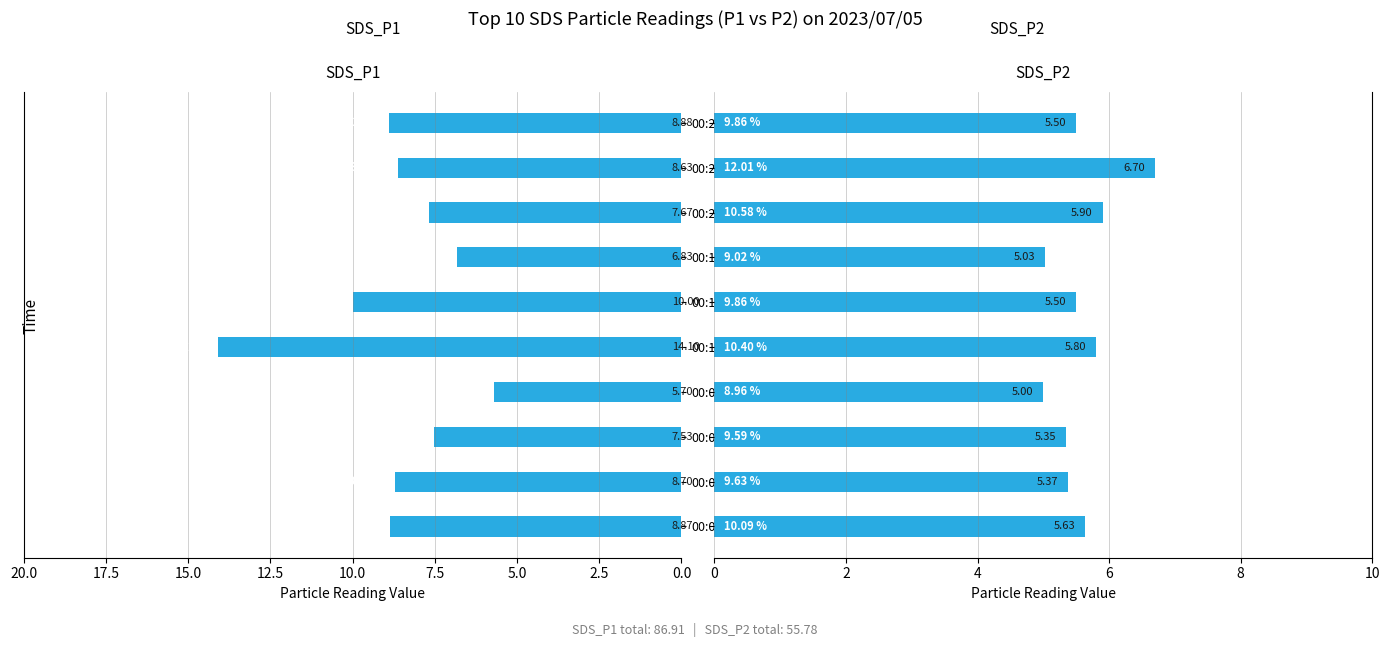

Reading left to right, what are all the values shown in this chart?

SDS_P1: 8.9	8.7	7.5	5.7	14.1	10.0	6.8	7.7	8.6	8.9
SDS_P2: 5.6	5.4	5.3	5.0	5.8	5.5	5.0	5.9	6.7	5.5